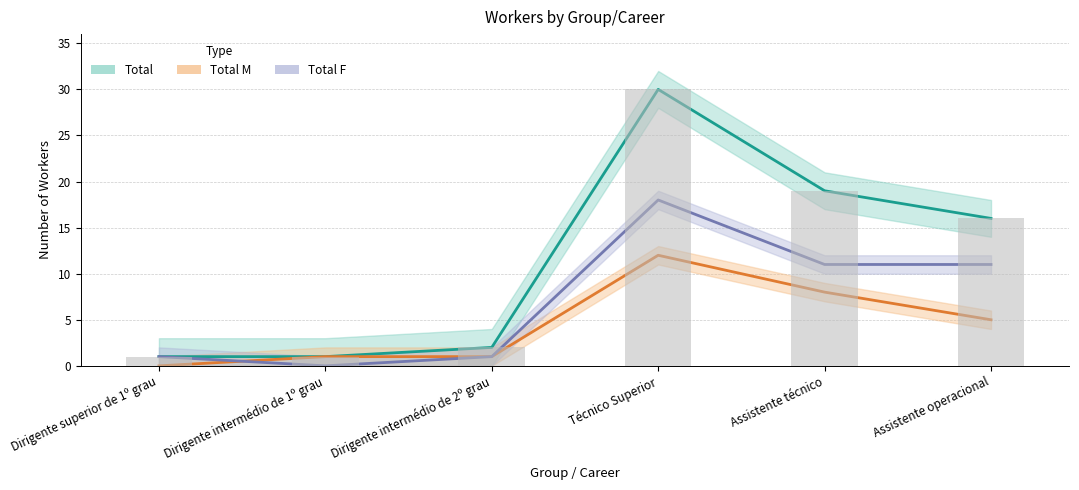

What is the label of the 6th bar from the left?

Assistente operacional